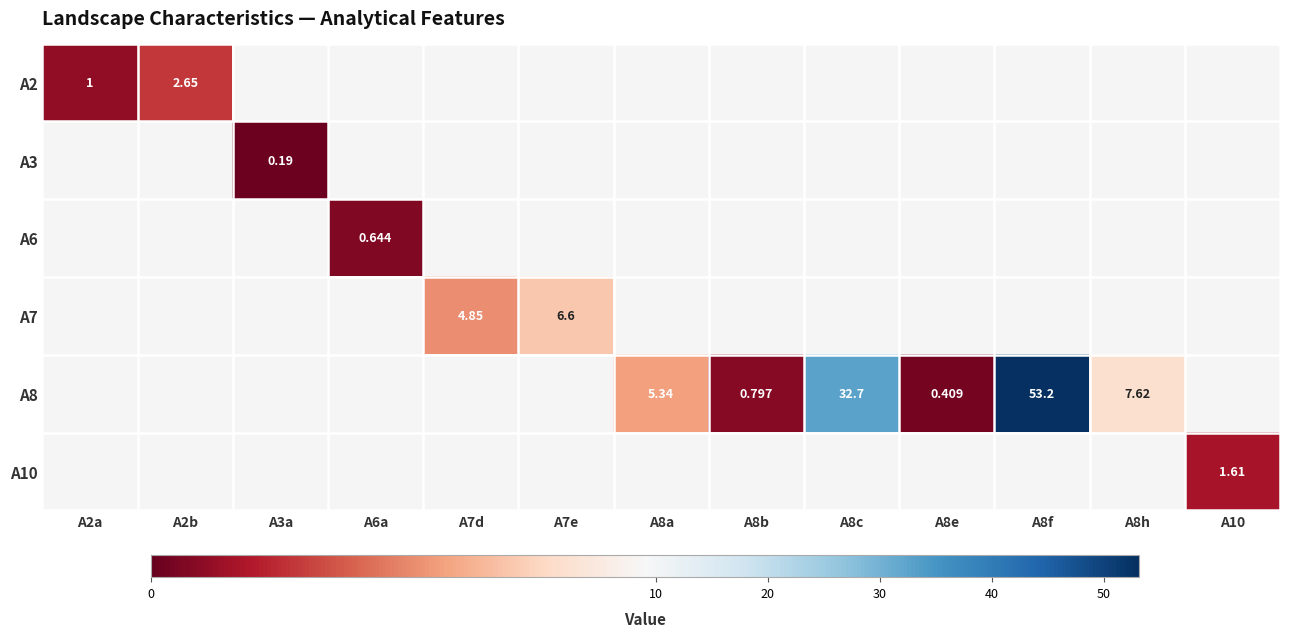

How many data points does each series have?

13